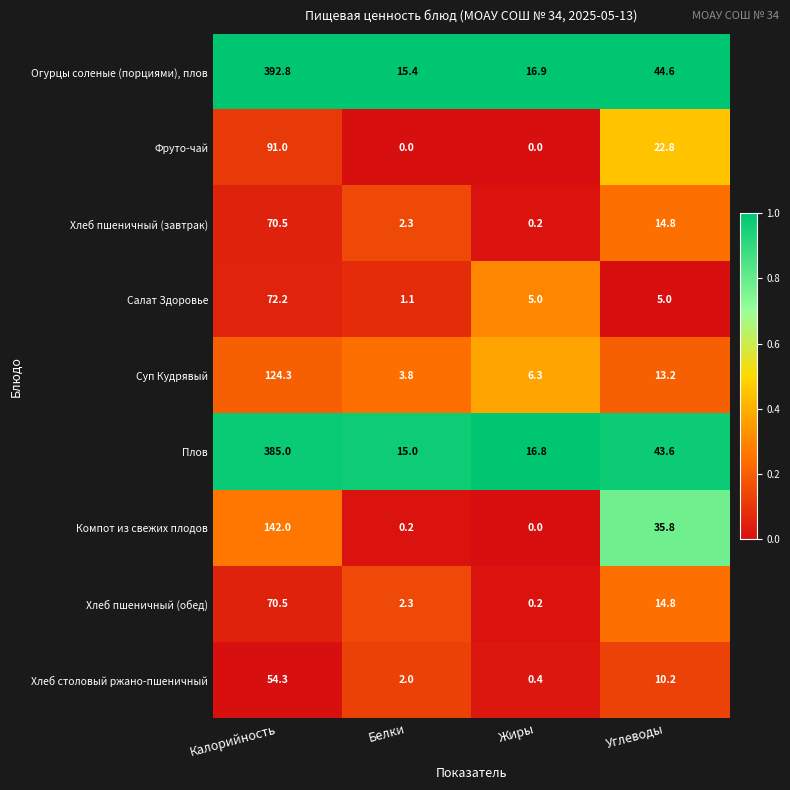

List the labels in order of Плов value, smallest first.

Белки, Жиры, Углеводы, Калорийность